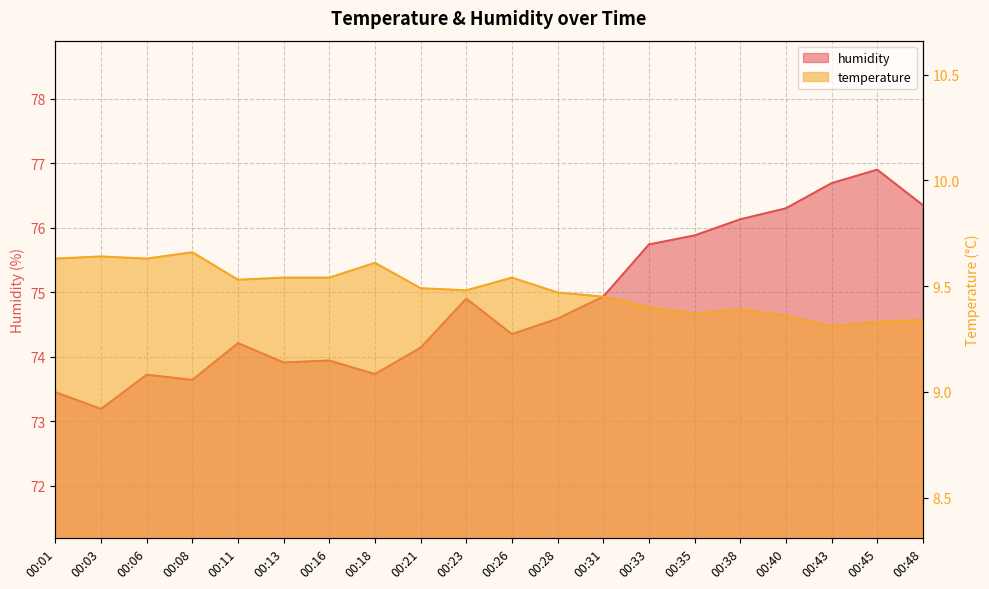

Rank the series by their maximum value, from lowest to highest.

temperature, humidity